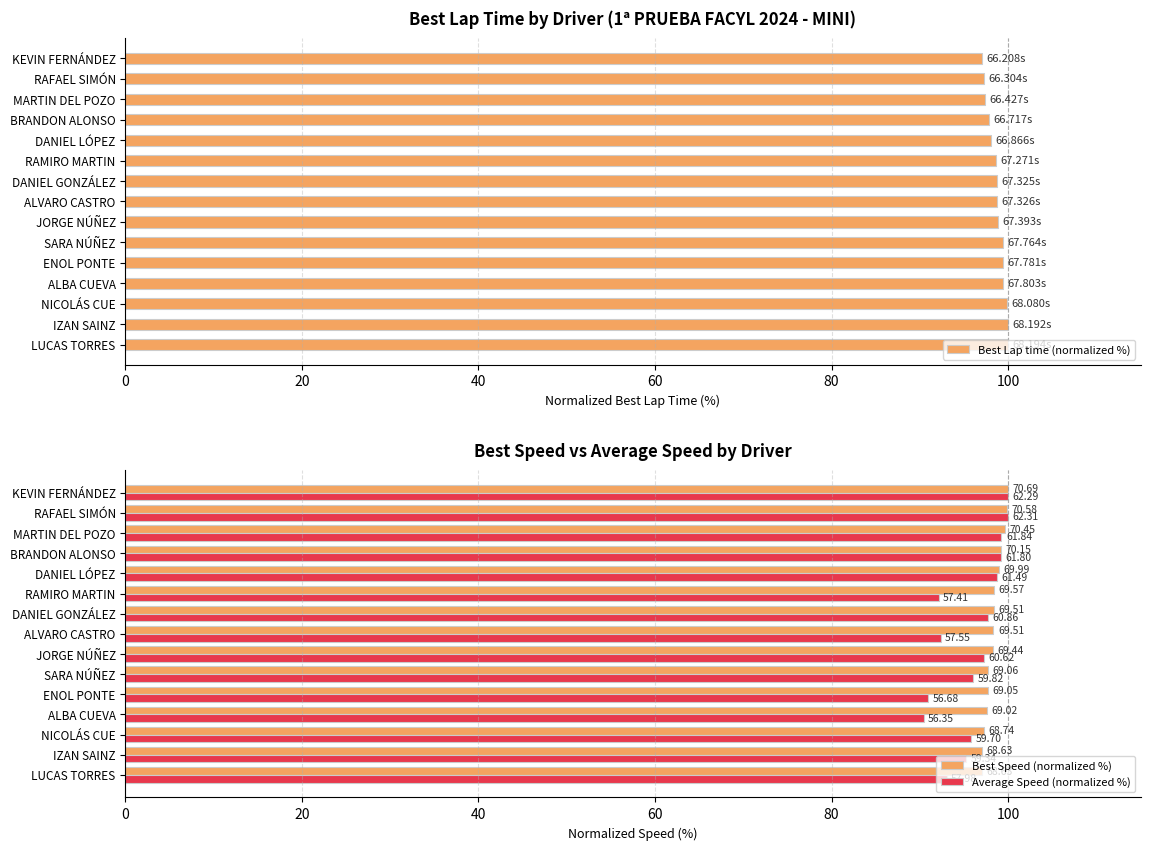

What is the difference between the maximum and minimum values in the Best Lap time (normalized %) series?

2.9